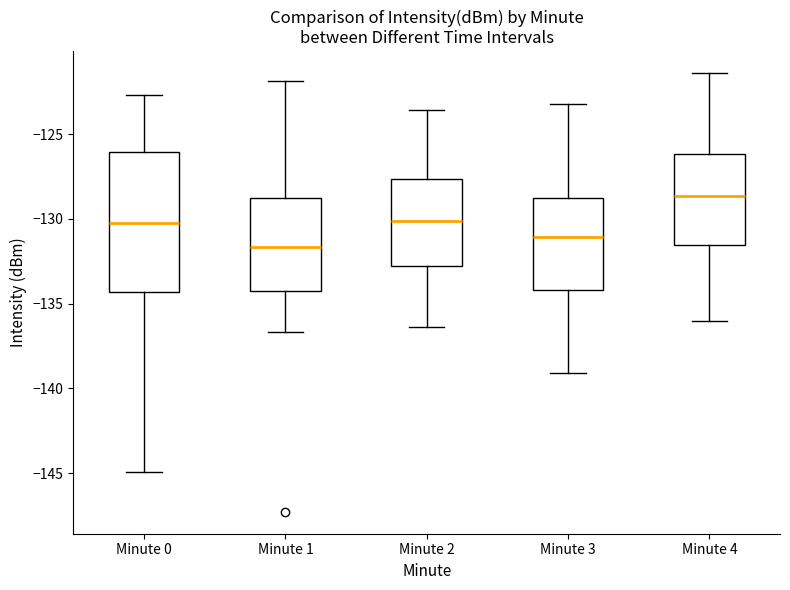

Where does the median line of the box for Minute 2 sit on the y-axis? The values are not printed on the chart, so give them approximately, as read against the axis.

-130.0